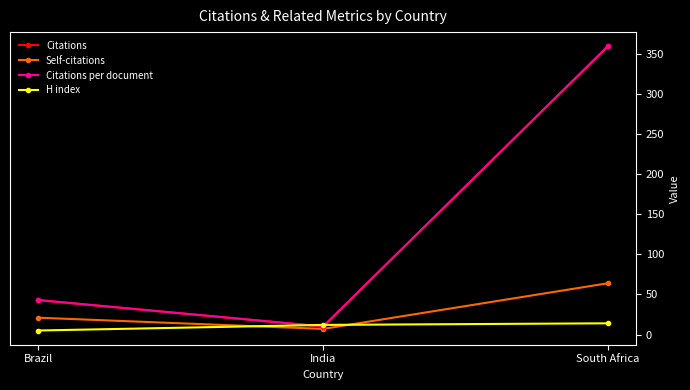

Which series has the largest total across all categories?

Citations